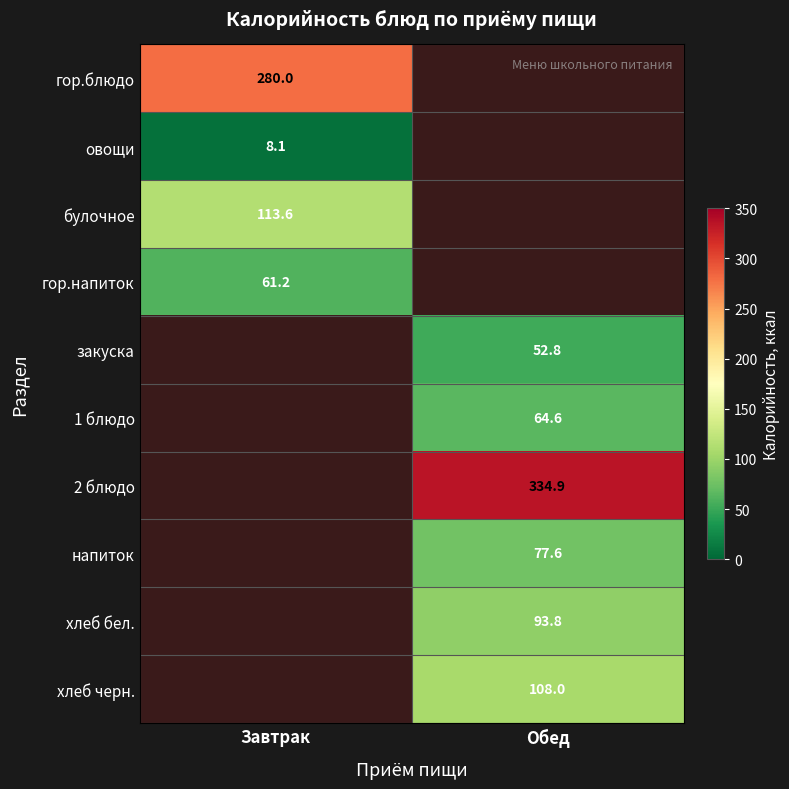

At which category does the chart reach its peak across all series?

Обед